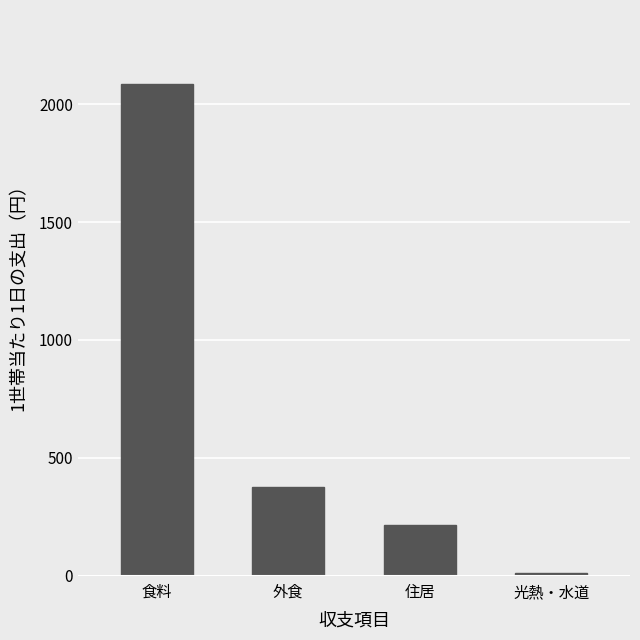

At which category does the chart reach its peak across all series?

食料